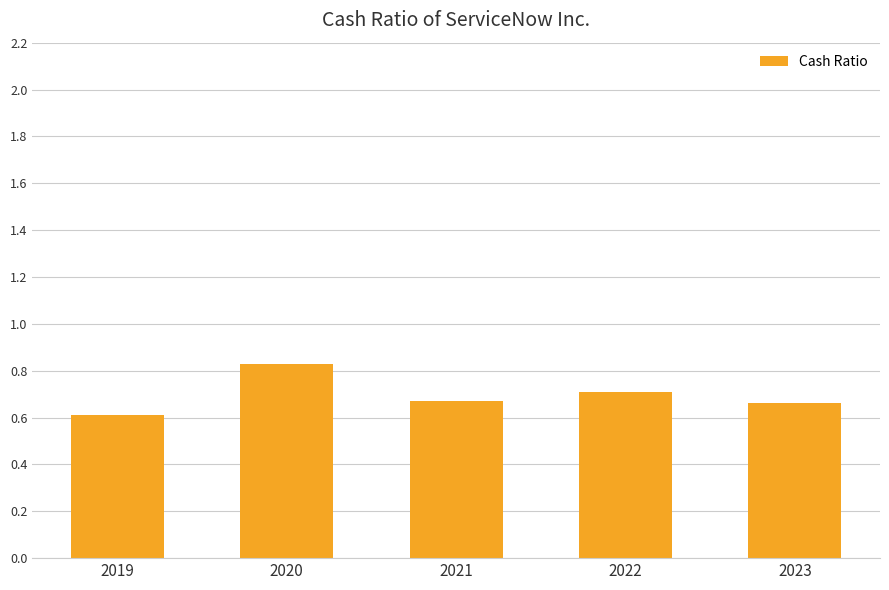

The chart shows a value of 0.7 at 2022. True or false?

True